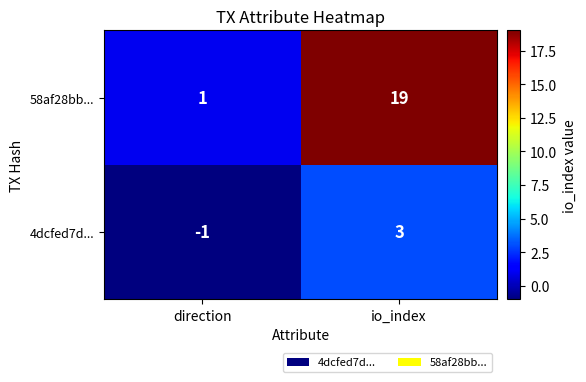

What is the difference between the 58af28bb... values at direction and io_index?

18